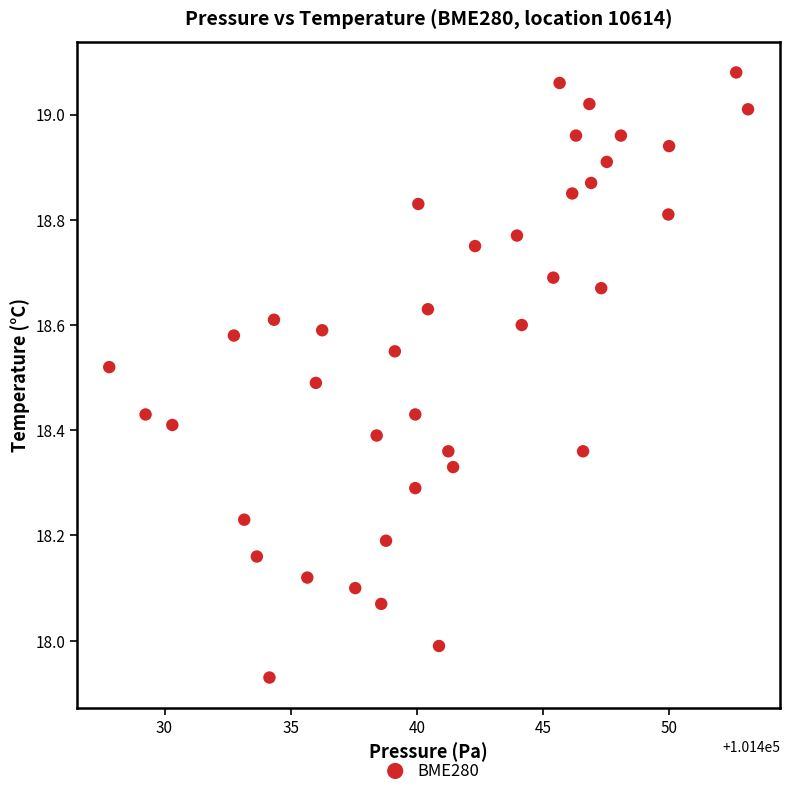

What is the range of X values (max minus min)?

25.3